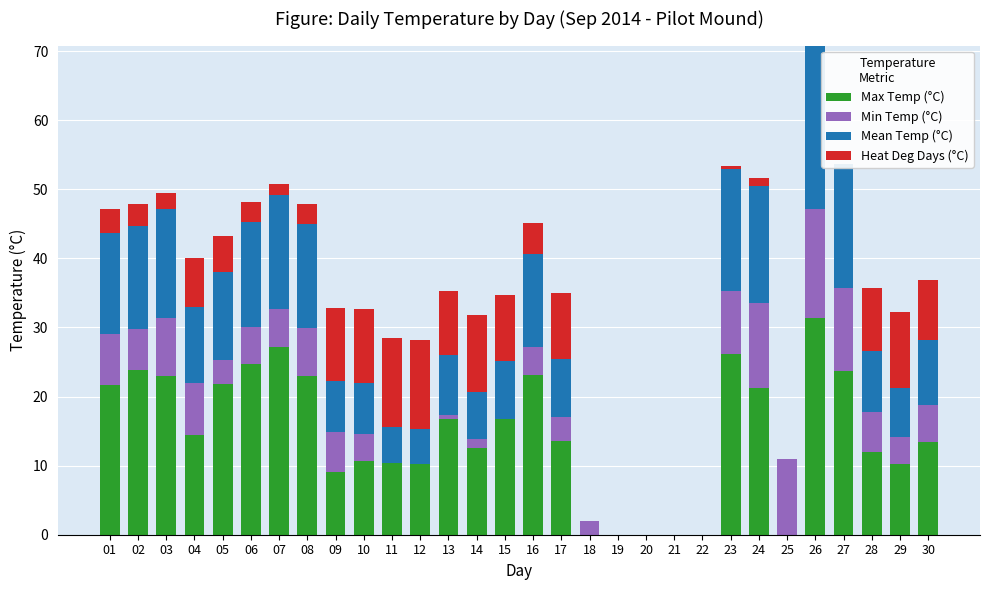

Read the Heat Deg Days (°C) value at 24.

1.2